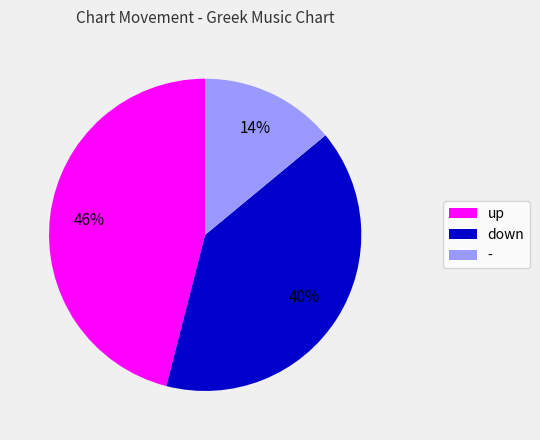

To the nearest percent, what is the difference between the - and up slice percentages?

32%